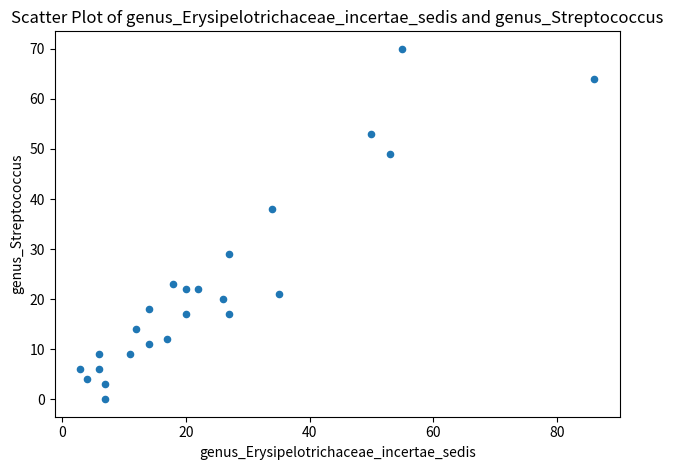

What is the range of Y values (max minus min)?

70